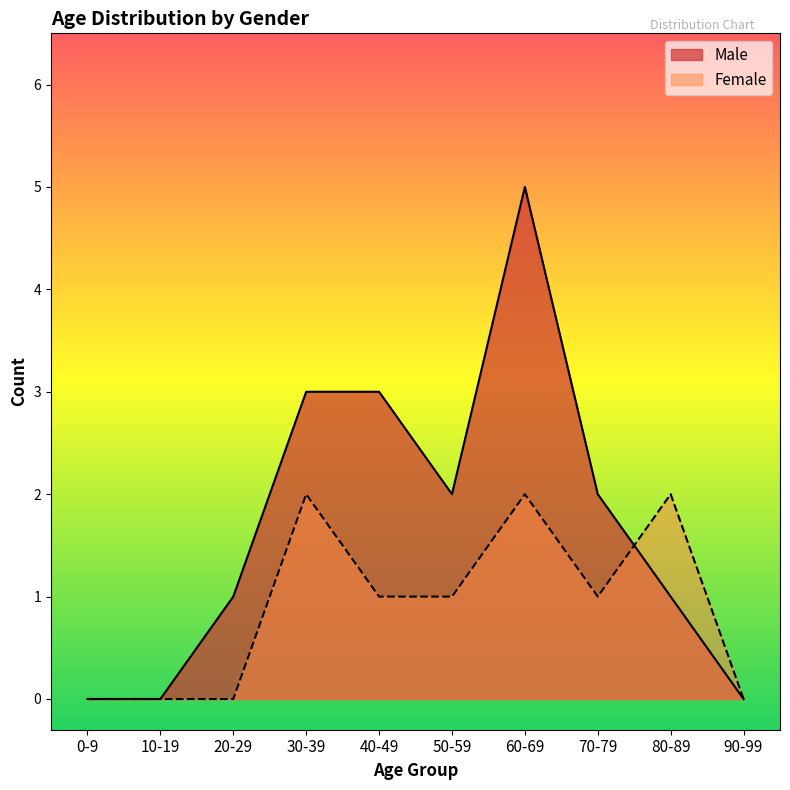

What are all the series names shown in the legend?

Male, Female